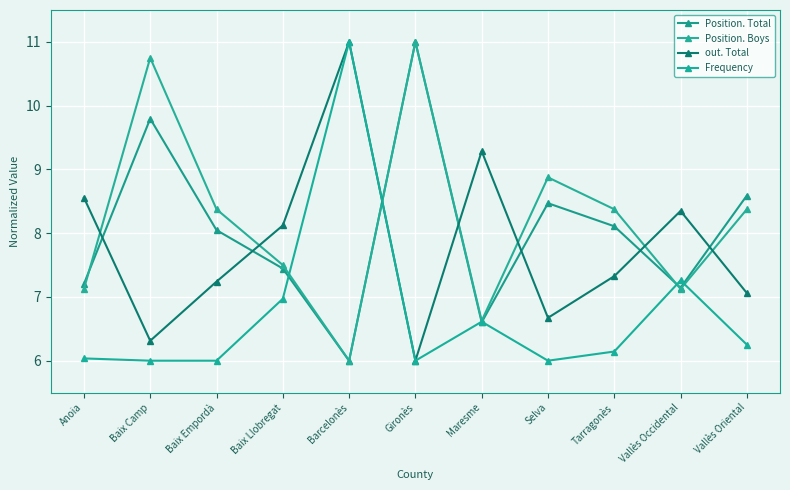

What are all the series names shown in the legend?

Position. Total, Position. Boys, out. Total, Frequency